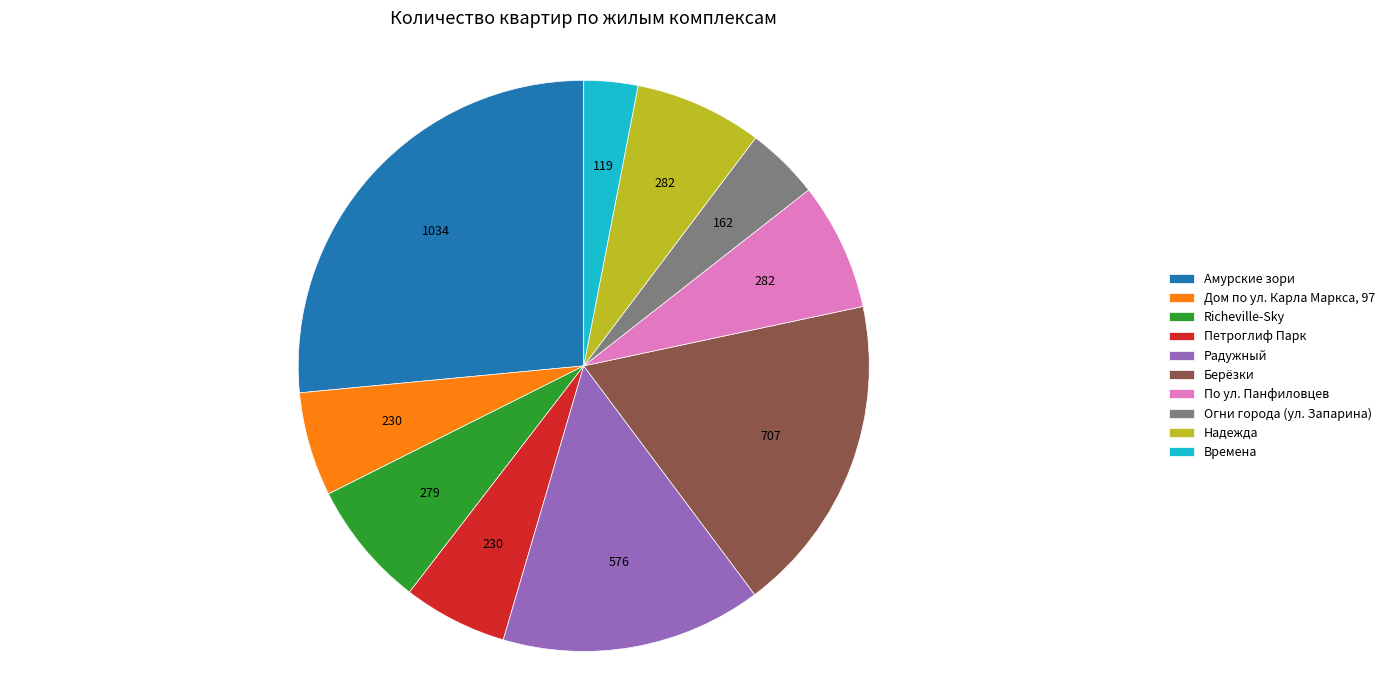

What is the ratio of the value at Петроглиф Парк to the value at Времена?

1.9